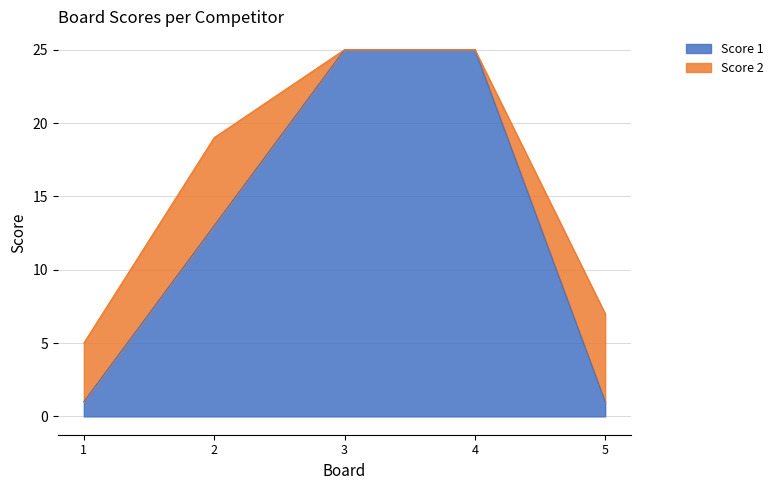

What is the value of the 3rd point from the left?

25